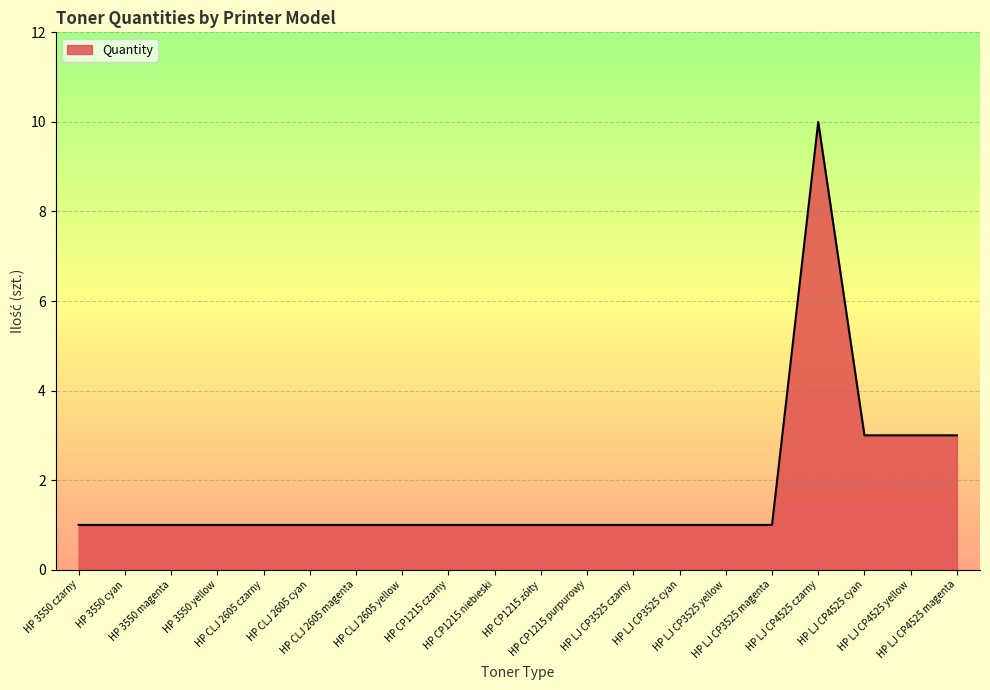

What is the smallest value displayed?

1